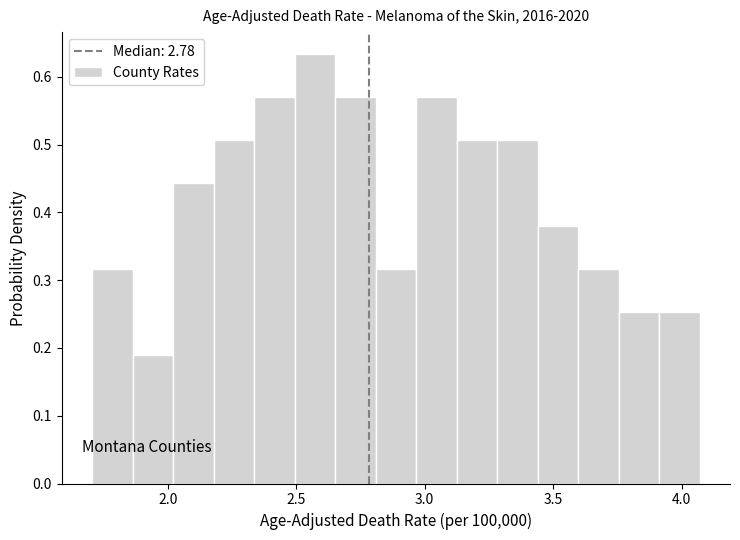

Read against the x-axis, roughly where is the centre of the tallest bar?

2.55